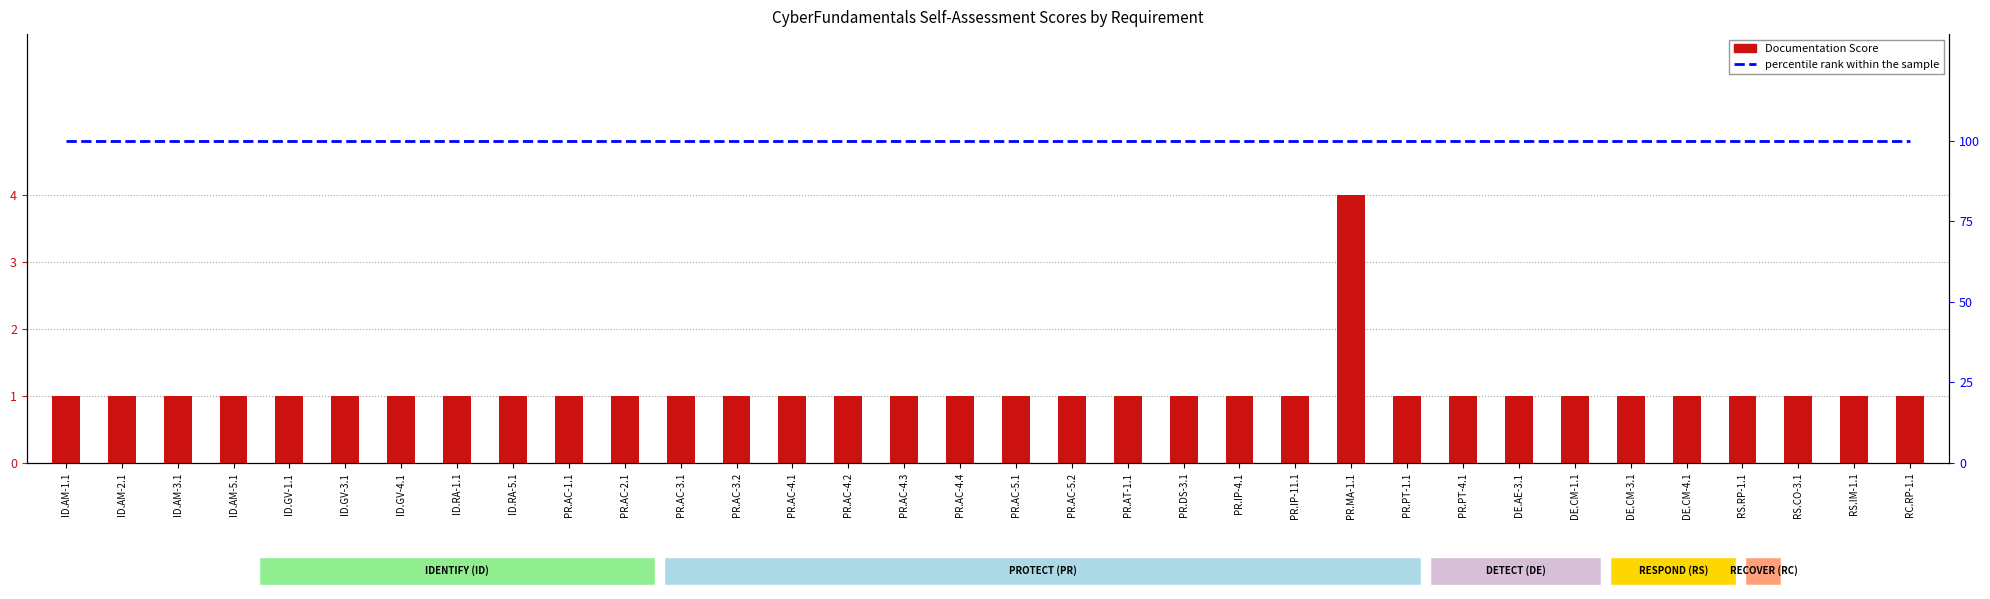

The percentile rank within the sample series shows 100 at PR.AC-5.1. True or false?

True